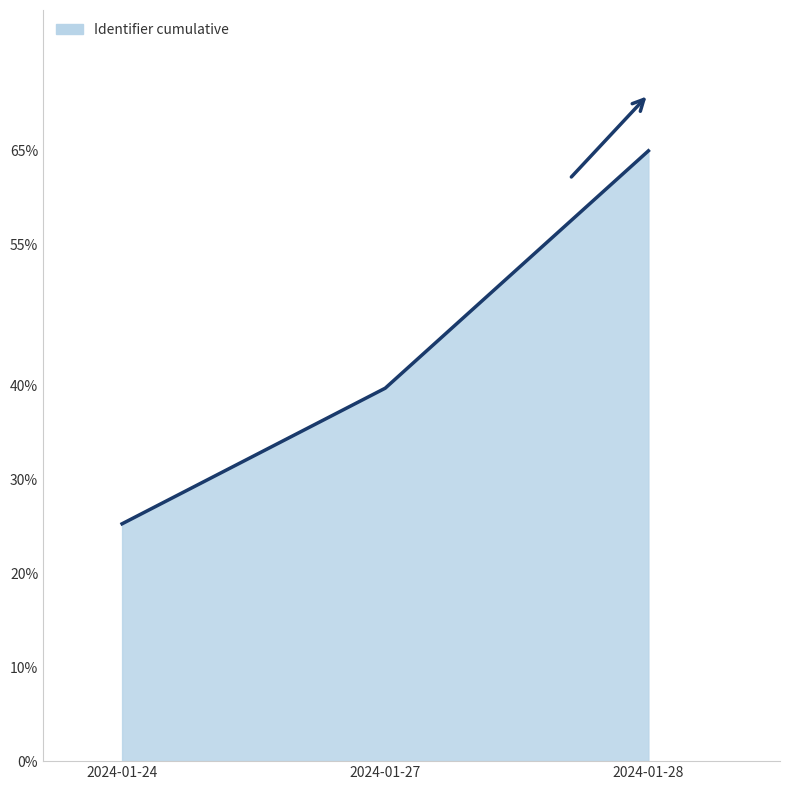

What is the change in value from 2024-01-27 to 2024-01-28?

+25.3